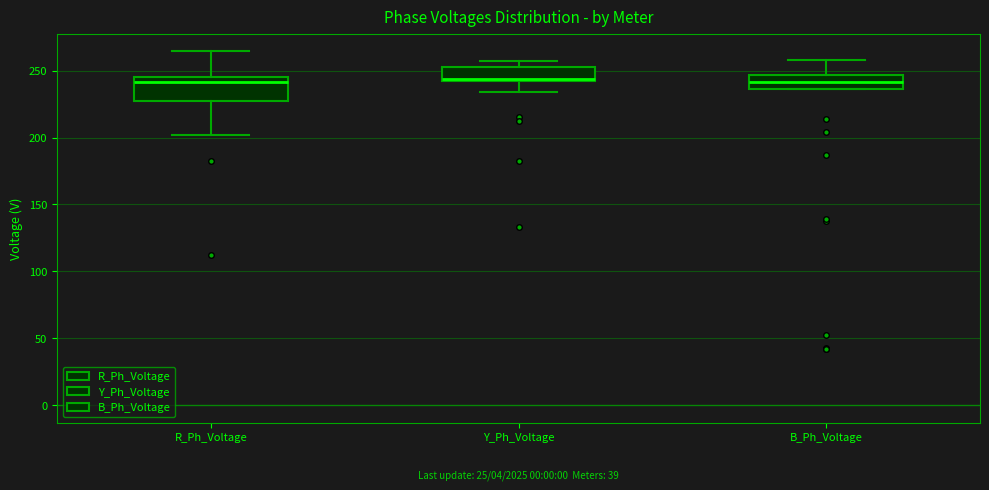

Reading left to right, read every box against the y-axis: the position of its median line, the range the box covers, and the ends of its whiskers. The values are not printed on the chart, so give them approximately, as read against the axis.

R_Ph_Voltage: median 240, box 230 to 245, whiskers 200 to 265
Y_Ph_Voltage: median 245, box 240 to 255, whiskers 235 to 255 (just above the box's upper edge)
B_Ph_Voltage: median 240, box 235 to 245, whiskers 235 to 260